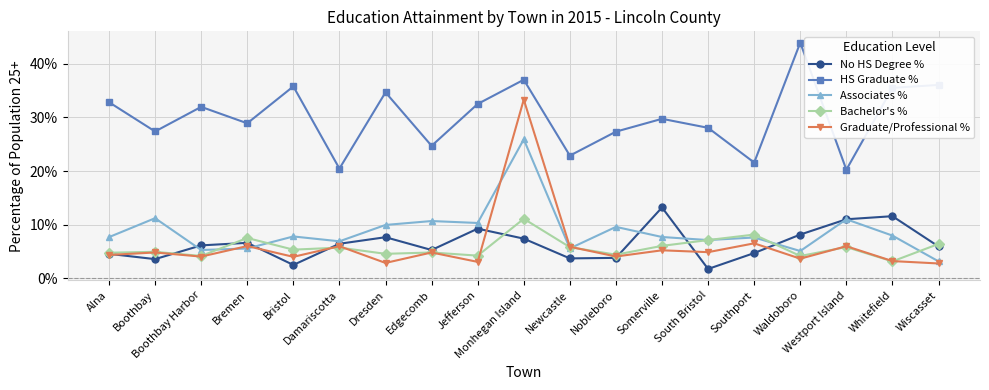

The value of No HS Degree % at Southport is 2.2. True or false?

False